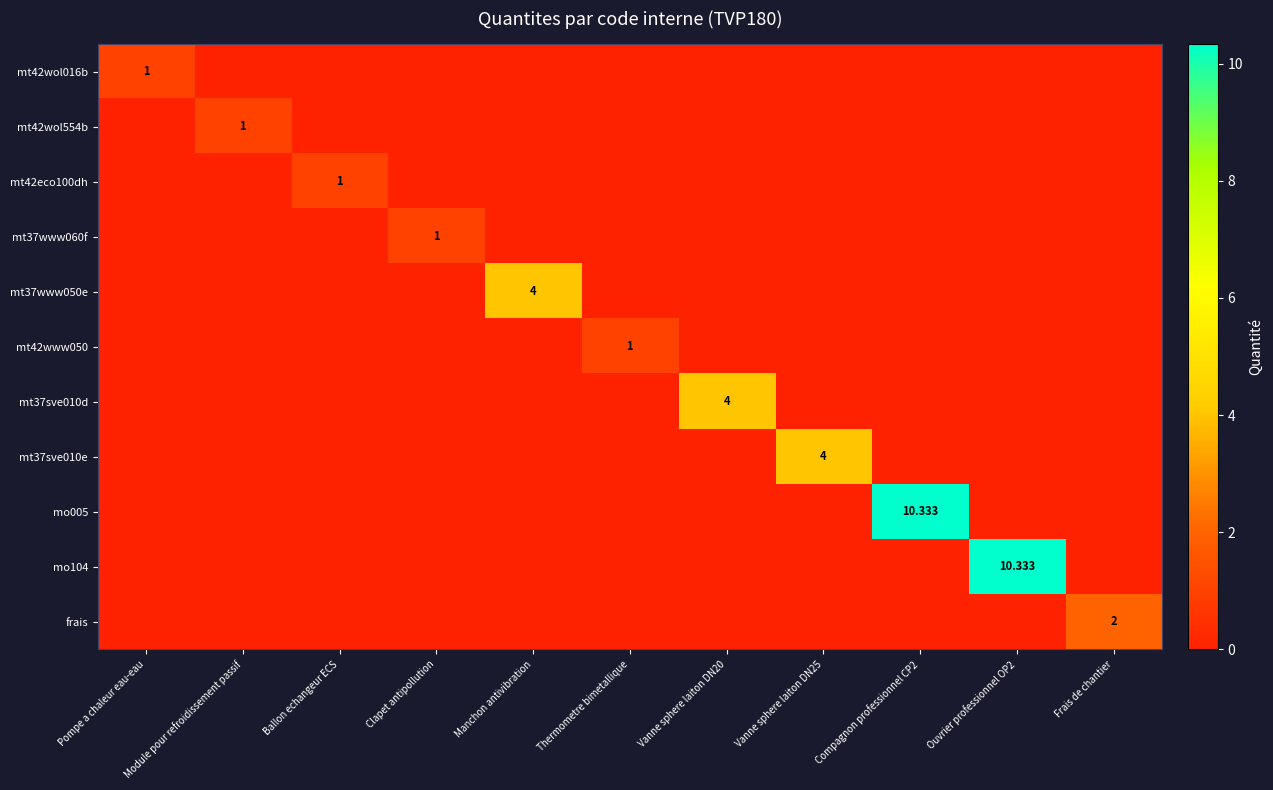

What is the greatest value displayed?

10.3